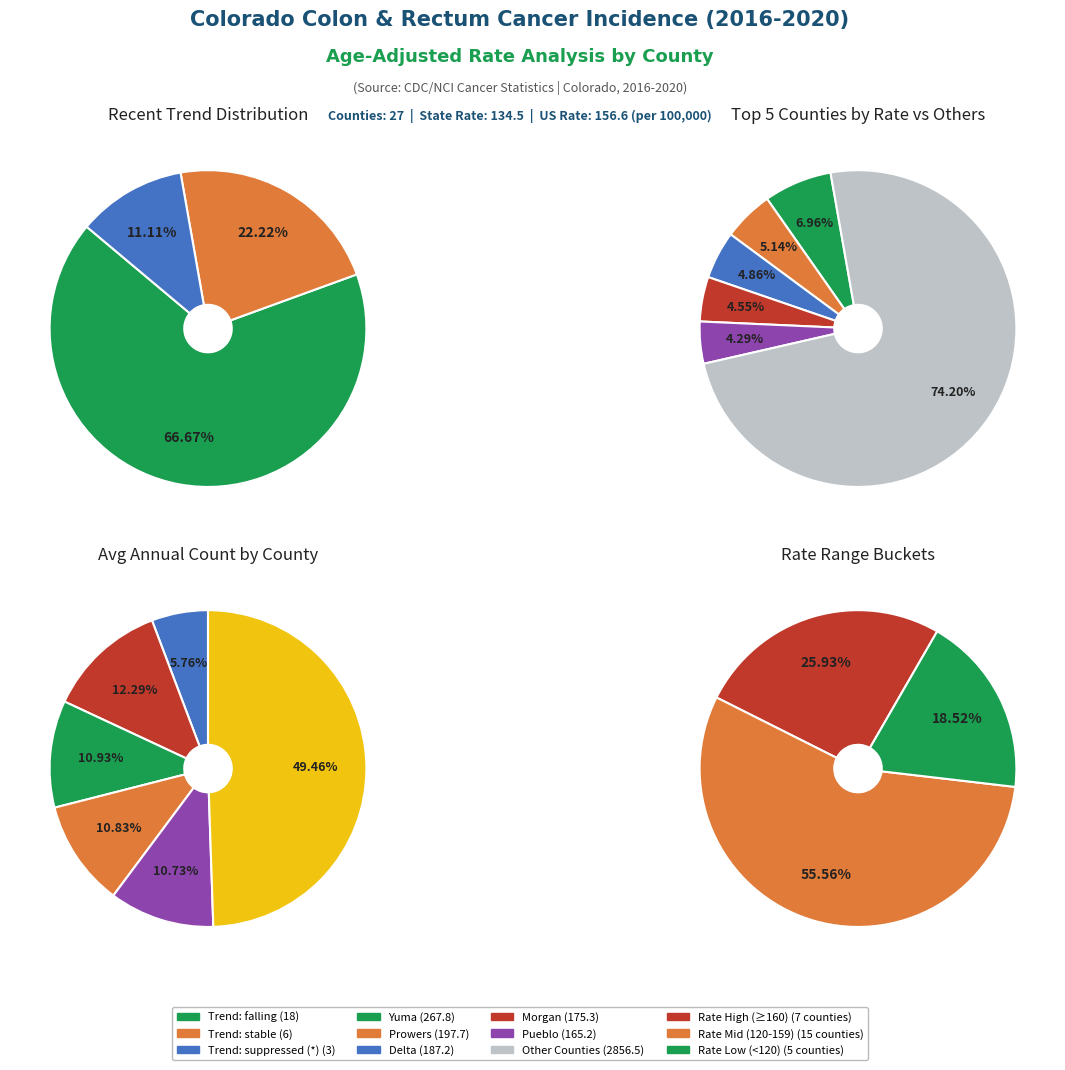

To the nearest percent, what is the average slice percentage?

33%